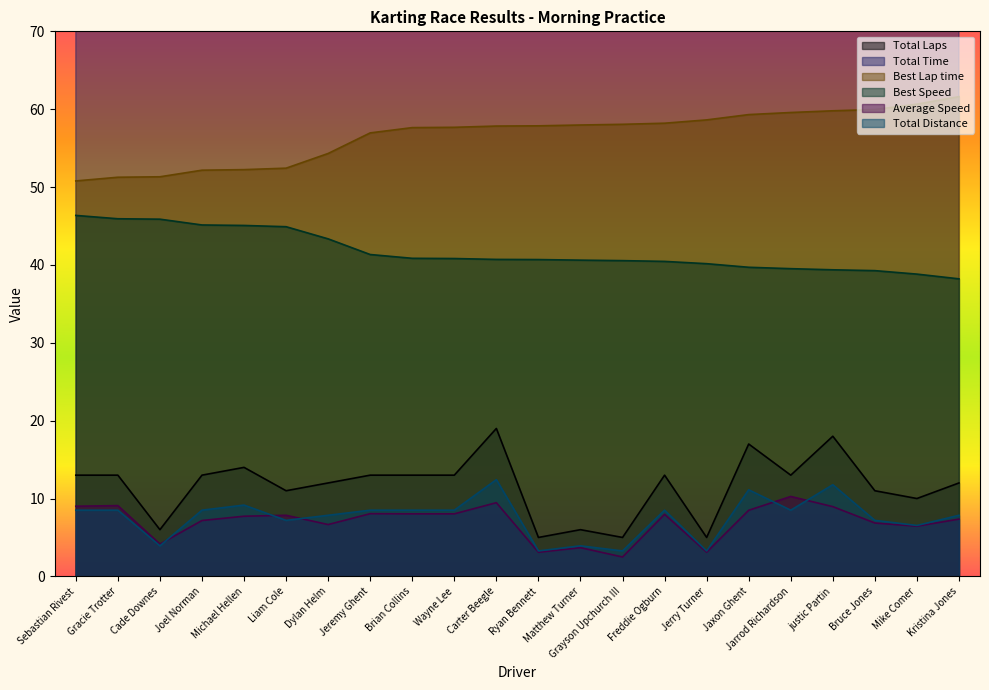

At which category is the sum across all series the highest?

justic Partin